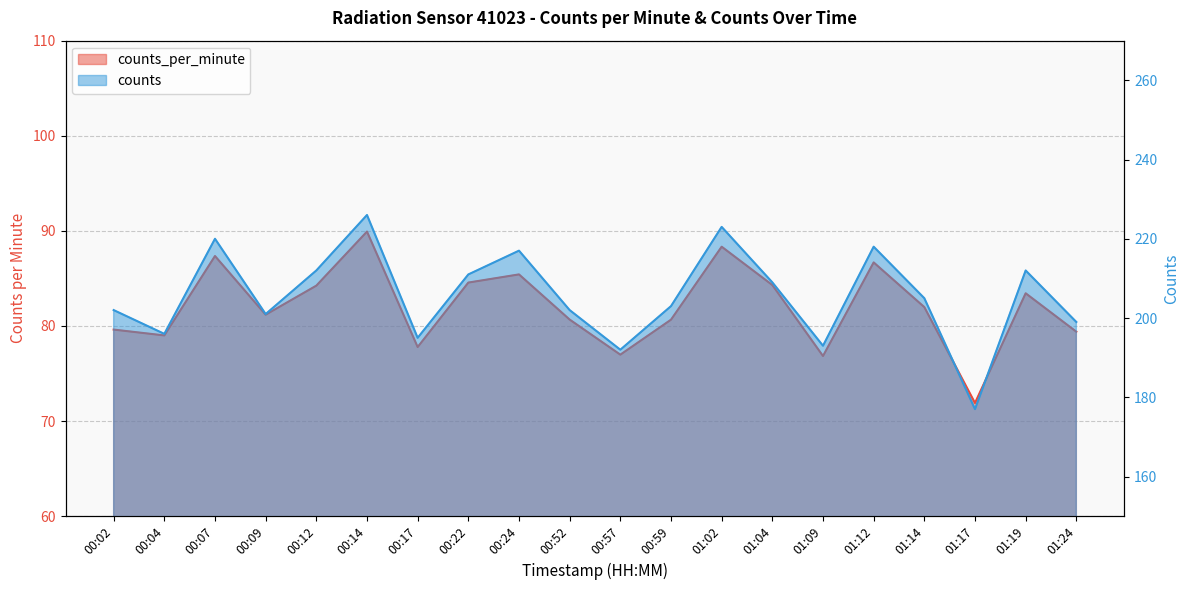

What is the total value across all series at 00:22?

295.6